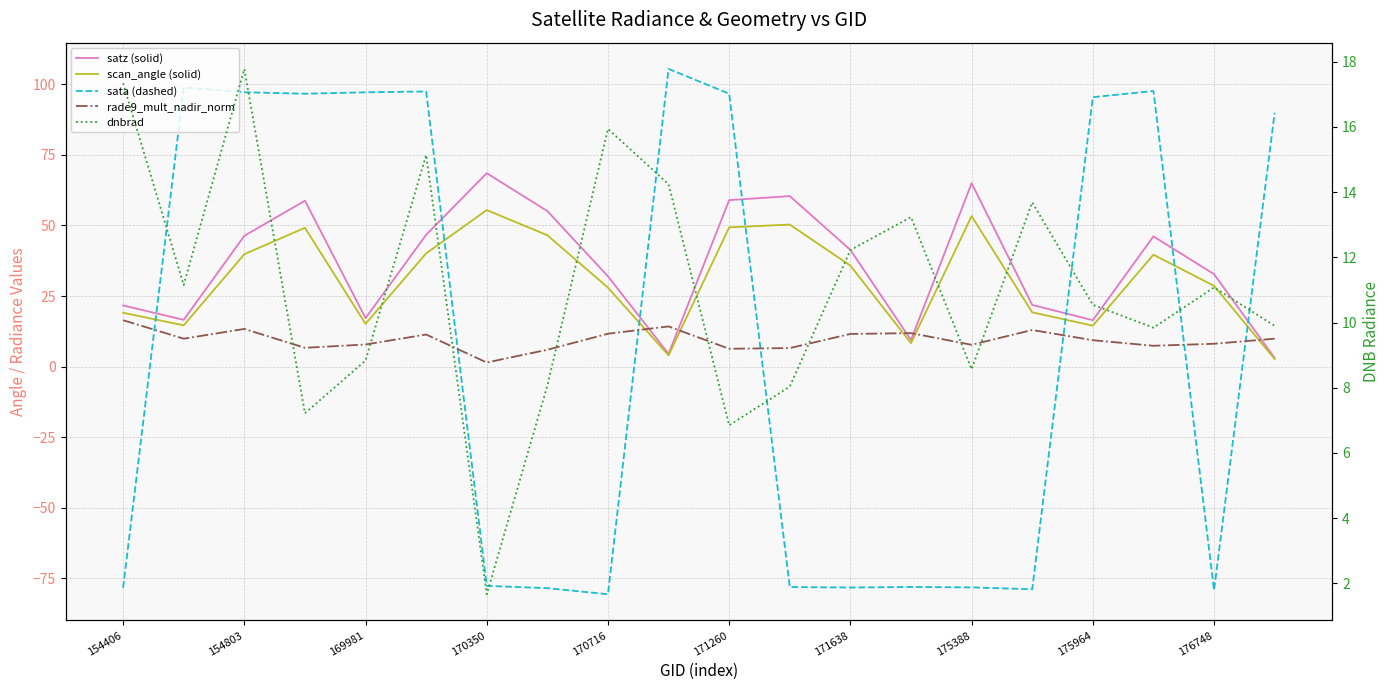

Is the value of rade9_mult_nadir_norm at 170350 greater than the value of satz (solid) at 175388?

No